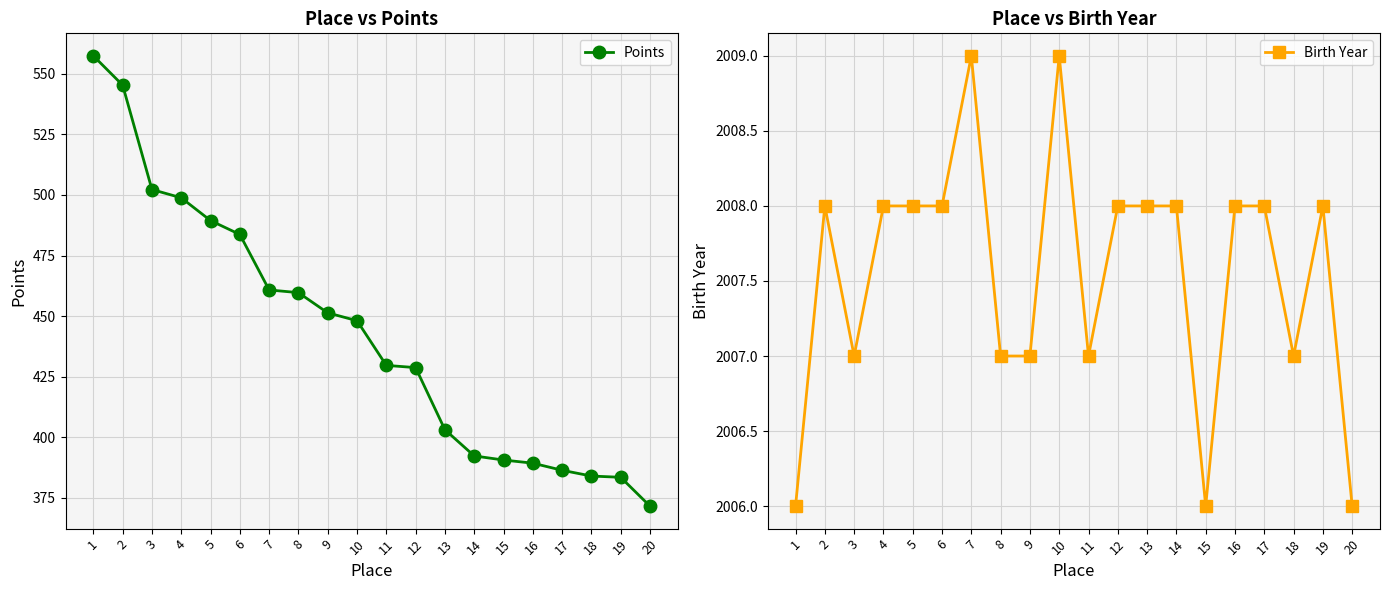

Reading left to right, transcribe all the data shown in this chart.

Points: 557.4	545.3	502.2	498.8	489.4	483.7	460.8	459.7	451.4	448.1	429.7	428.8	403.1	392.3	390.6	389.3	386.4	384.0	383.5	371.6
Birth Year: 2006.0	2008.0	2007.0	2008.0	2008.0	2008.0	2009.0	2007.0	2007.0	2009.0	2007.0	2008.0	2008.0	2008.0	2006.0	2008.0	2008.0	2007.0	2008.0	2006.0